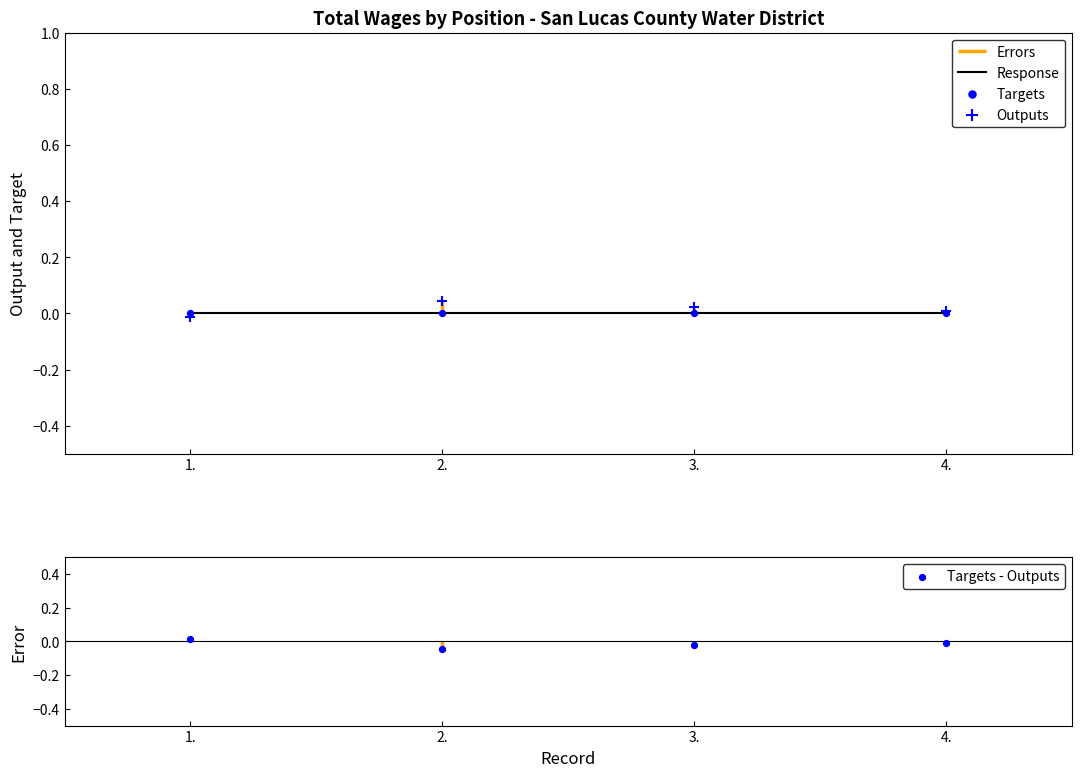

Which series reaches the maximum Y coordinate?

Outputs